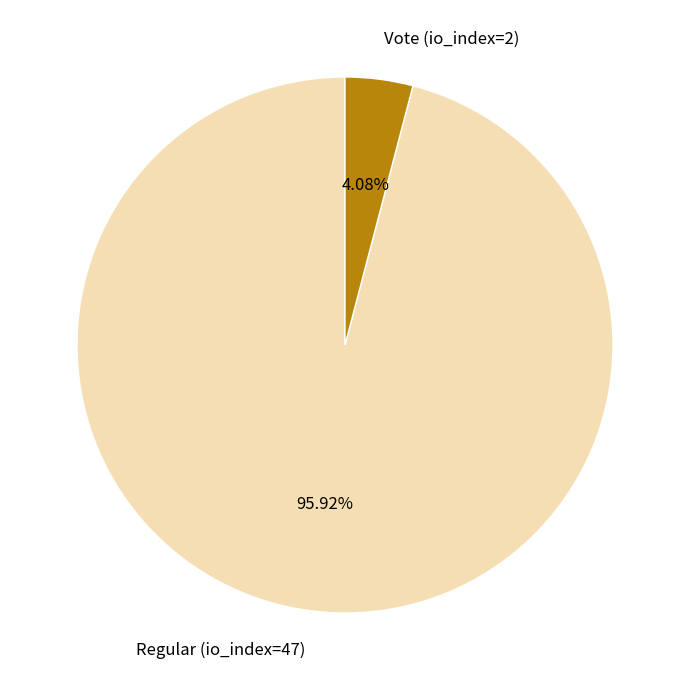

Between Regular (io_index=47) and Vote (io_index=2), which is larger?

Regular (io_index=47)